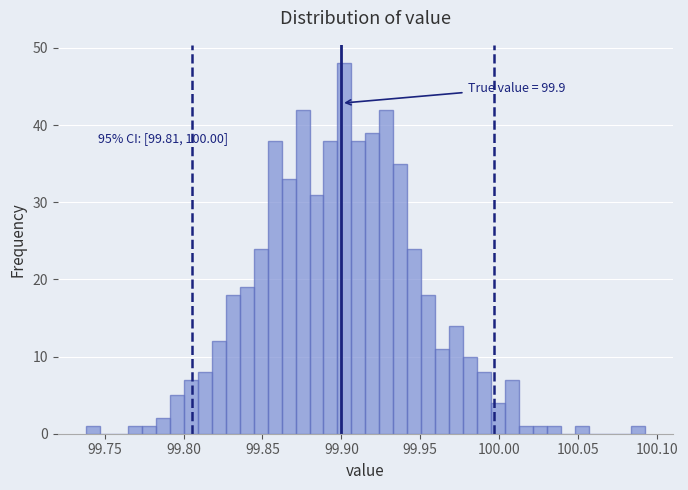

Around what value on the x-axis is the tallest bar? Give the approximate position of its centre, as read against the axis.

99.900